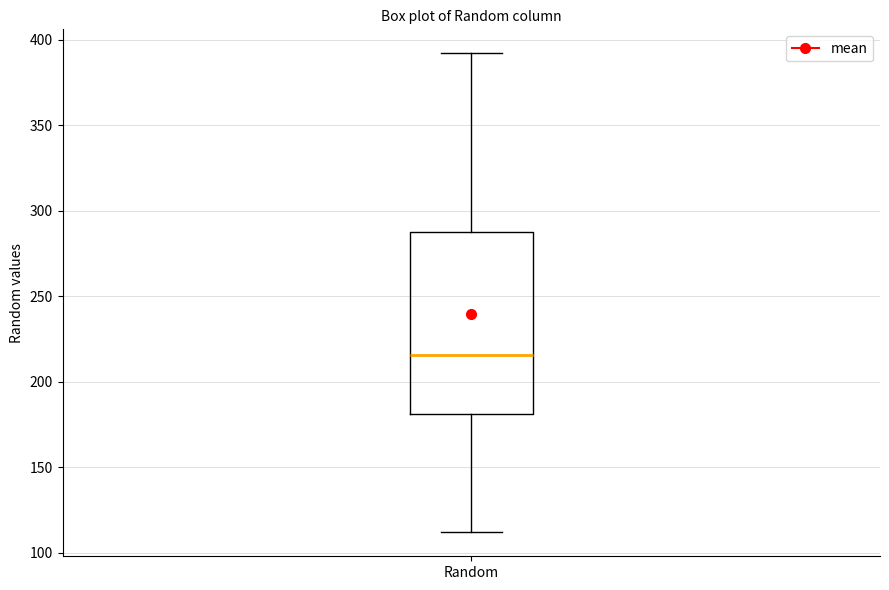

Transcribe this box plot: give where the median line is, the range the box spans, and where the two whiskers end, as read against the y-axis. The values are not printed on the chart, so give them approximately, as read against the axis.

median 215, box 180 to 285, whiskers 110 to 390